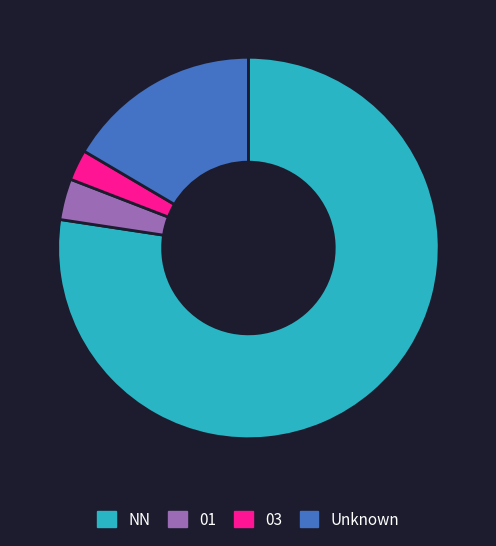

Is the sum of Unknown and NN greater than half?

Yes